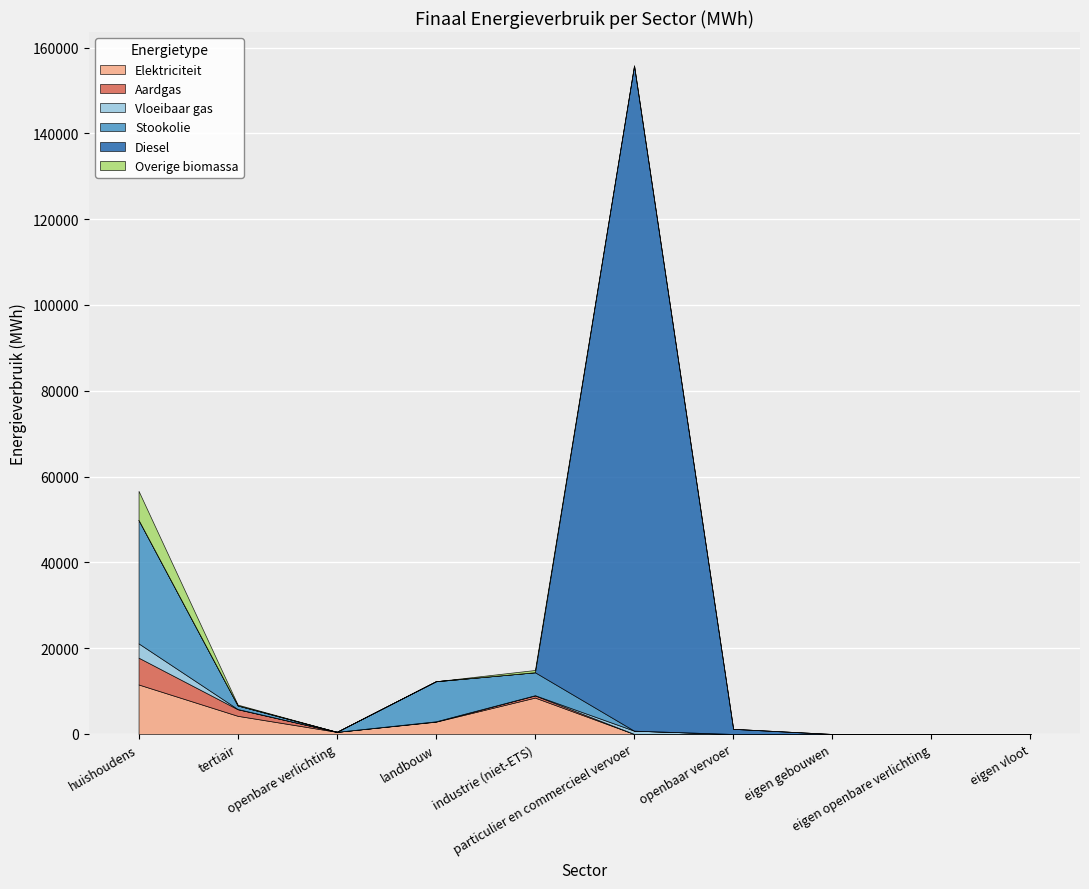

Which series has the widest spread of values?

Diesel